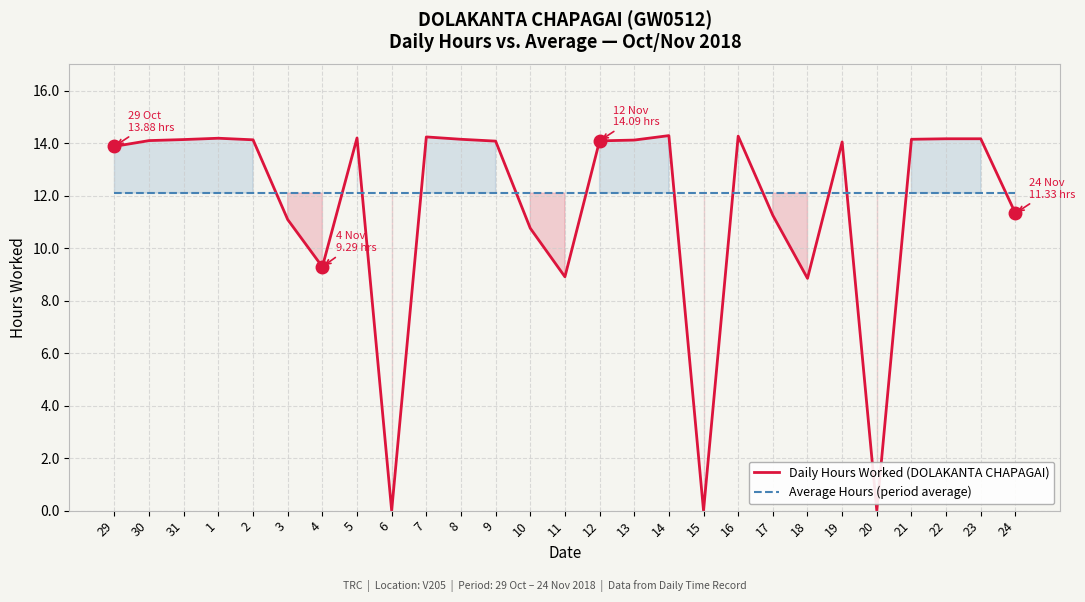

Which series has the largest total across all categories?

Average Hours (period average)